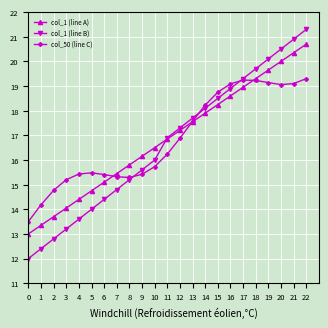

Is it true that col_50 (line C) equals 28.9 at 17?

False